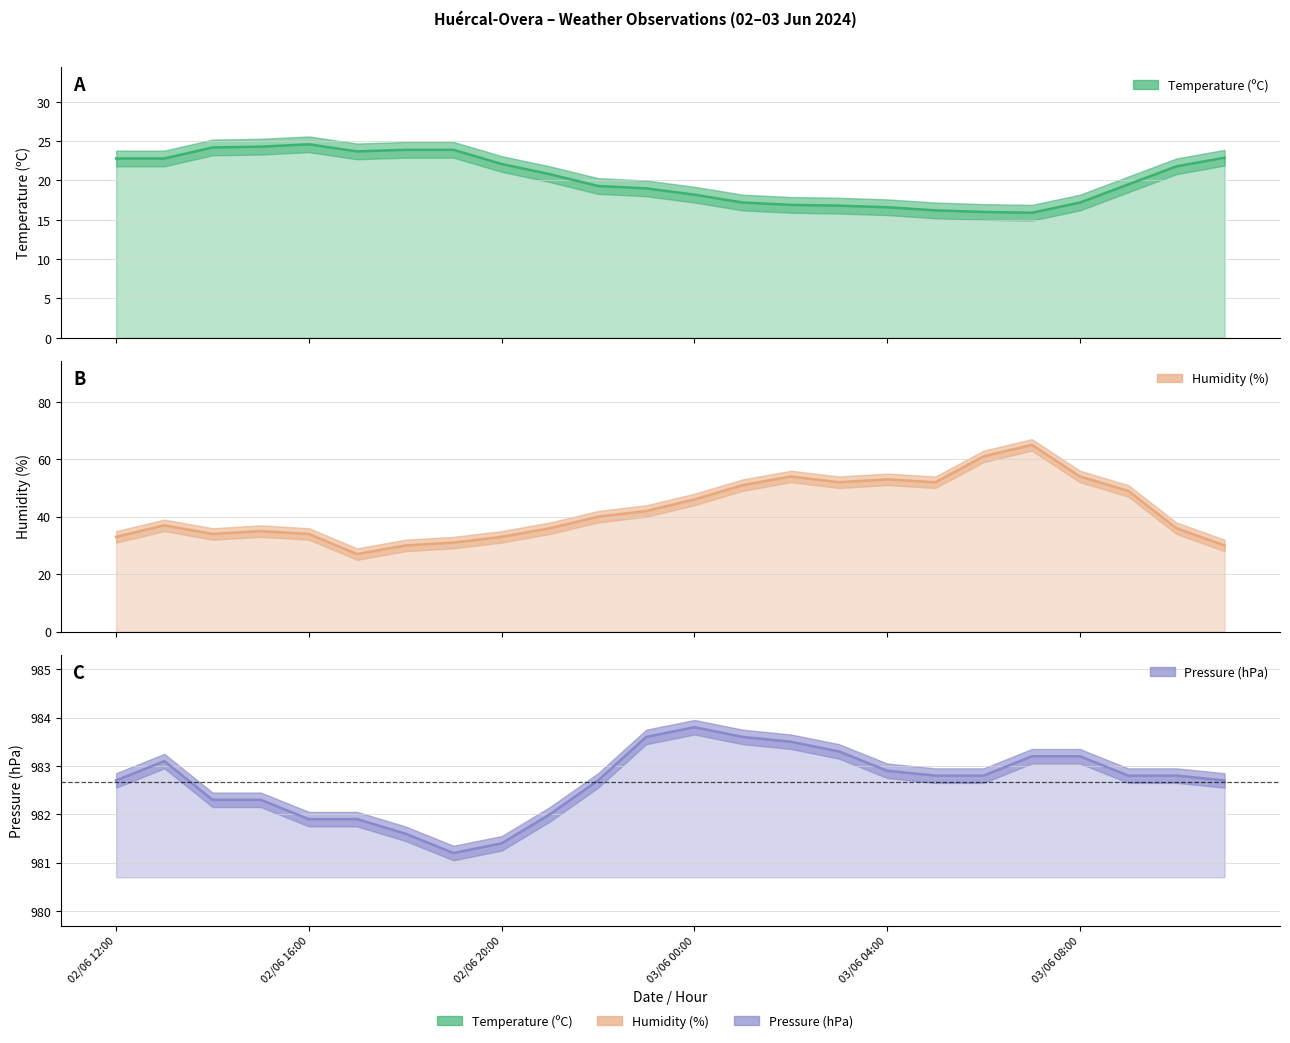

What is the difference between the second highest and second lowest values in the Pressure (hPa) series?

2.2